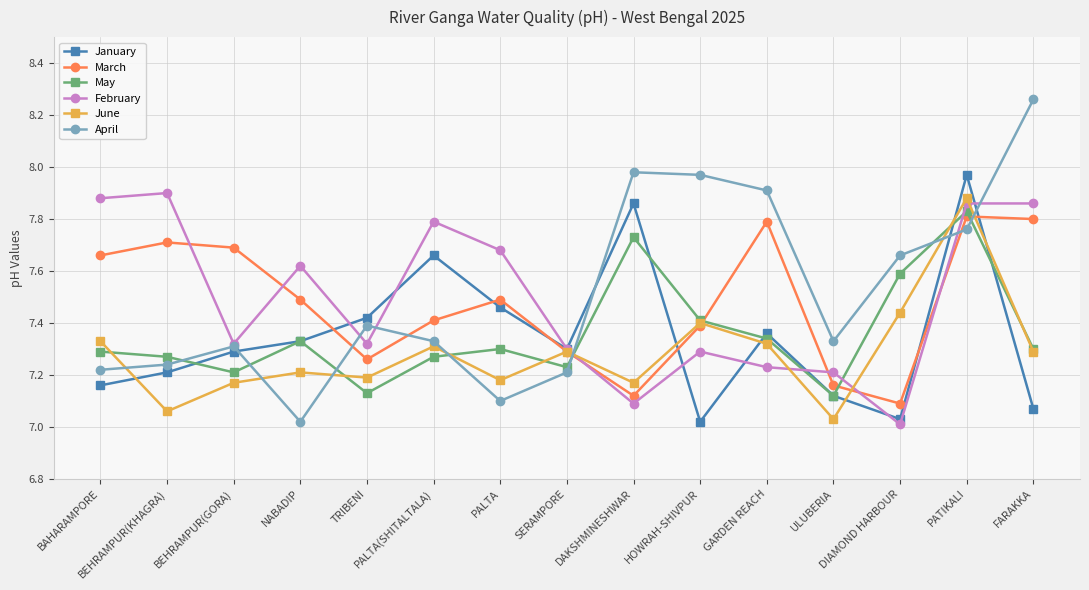

Which series has the widest spread of values?

April